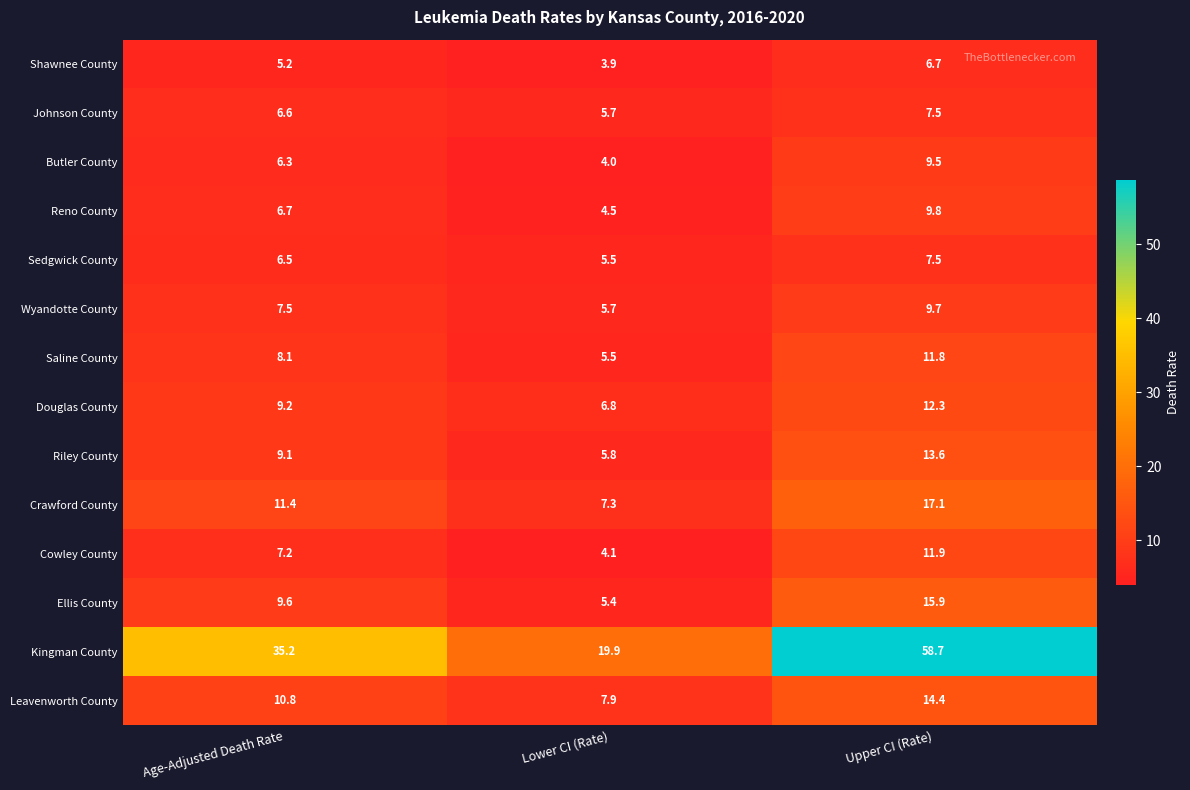

The value of Butler County at Upper CI (Rate) is 9.5. True or false?

True